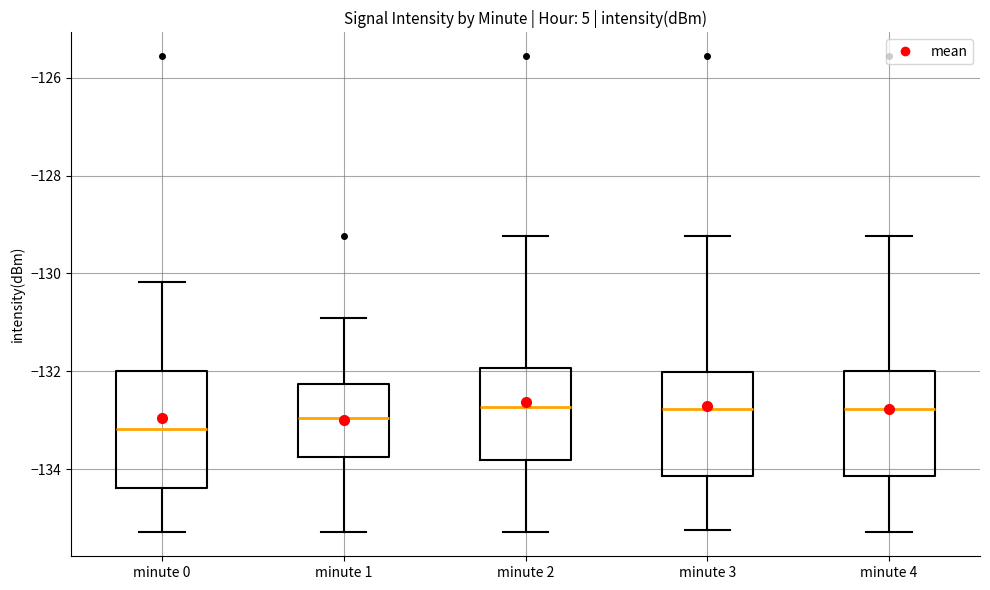

Where does the upper whisker of the box for minute 3 end on the y-axis? The values are not printed on the chart, so give them approximately, as read against the axis.

-129.2